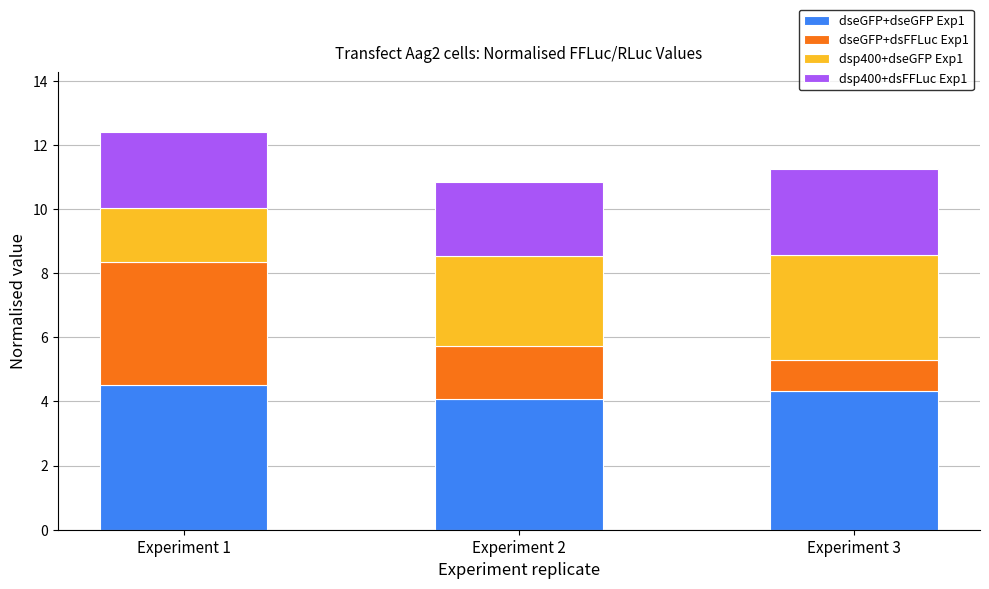

What is the maximum value for dseGFP+dseGFP Exp1?

4.5